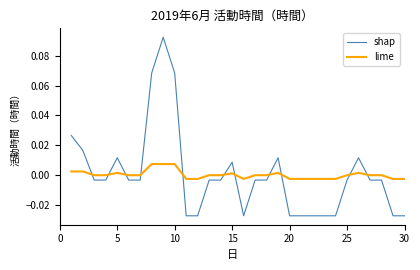

Rank the series by their maximum value, from lowest to highest.

lime, shap